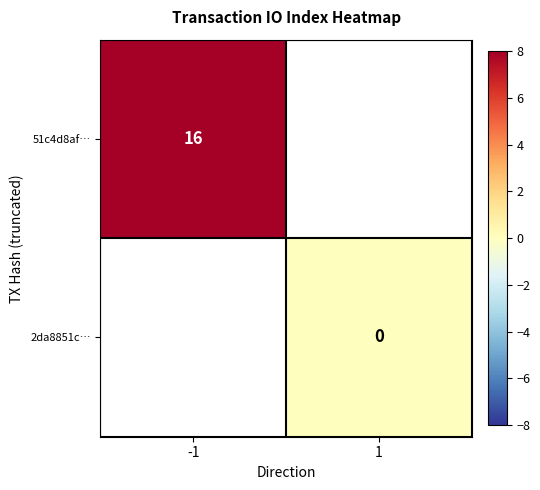

Is the value of 2da8851c… at -1 greater than the value of 51c4d8af… at -1?

No